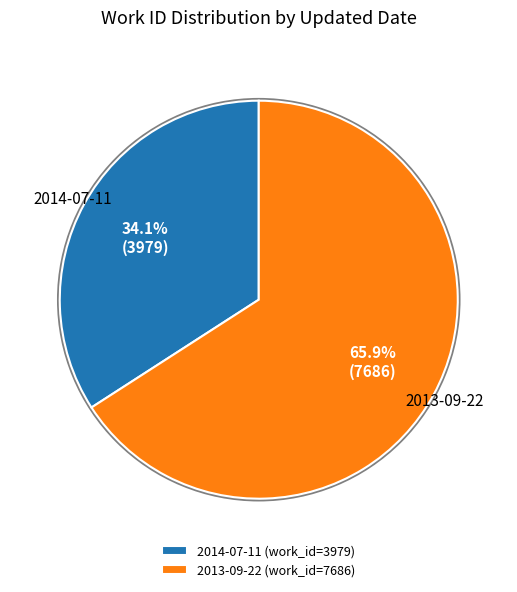

How many segments does this pie chart have?

2